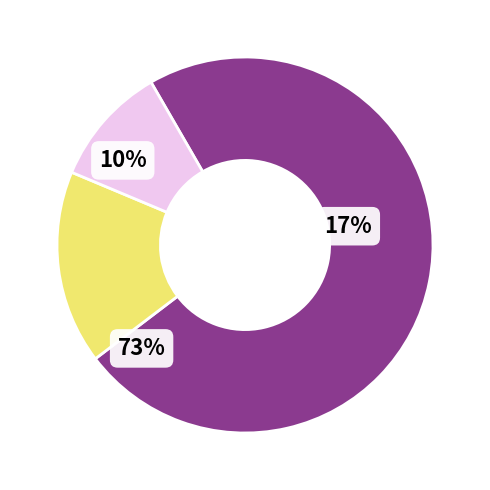

Is there any slice that represents more than half of the pie?

Yes